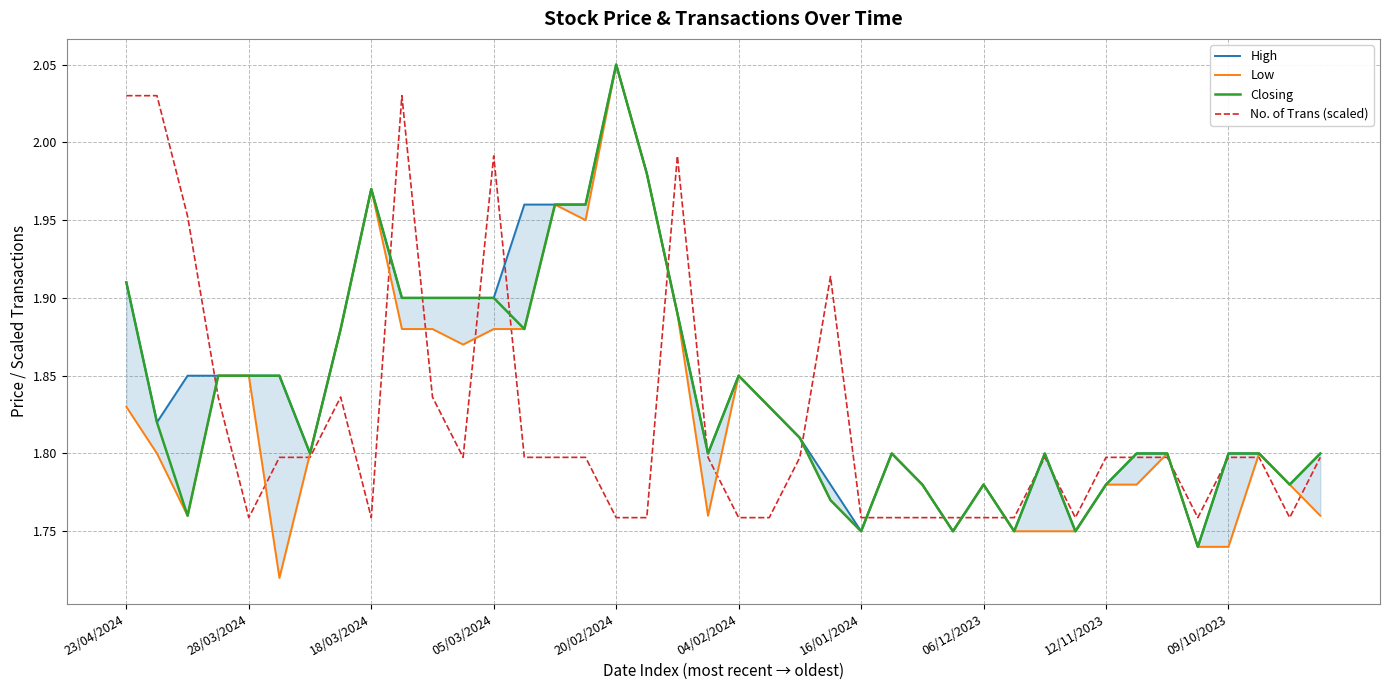

True or false: Low and High intersect in this chart.

False